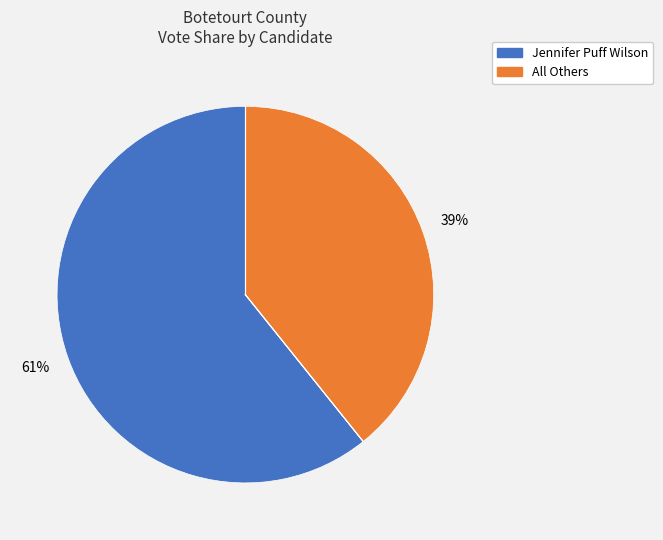

Which has a higher value, All Others or Jennifer Puff Wilson?

Jennifer Puff Wilson